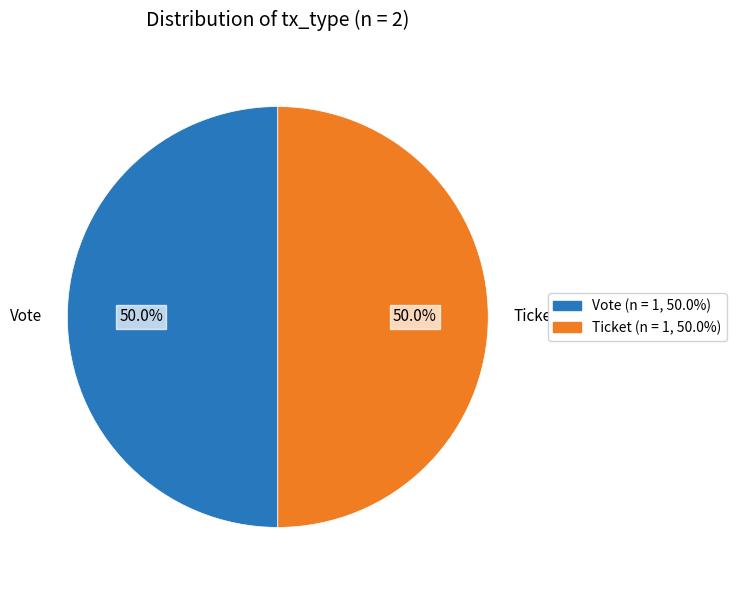

Count the number of slices in the pie.

2